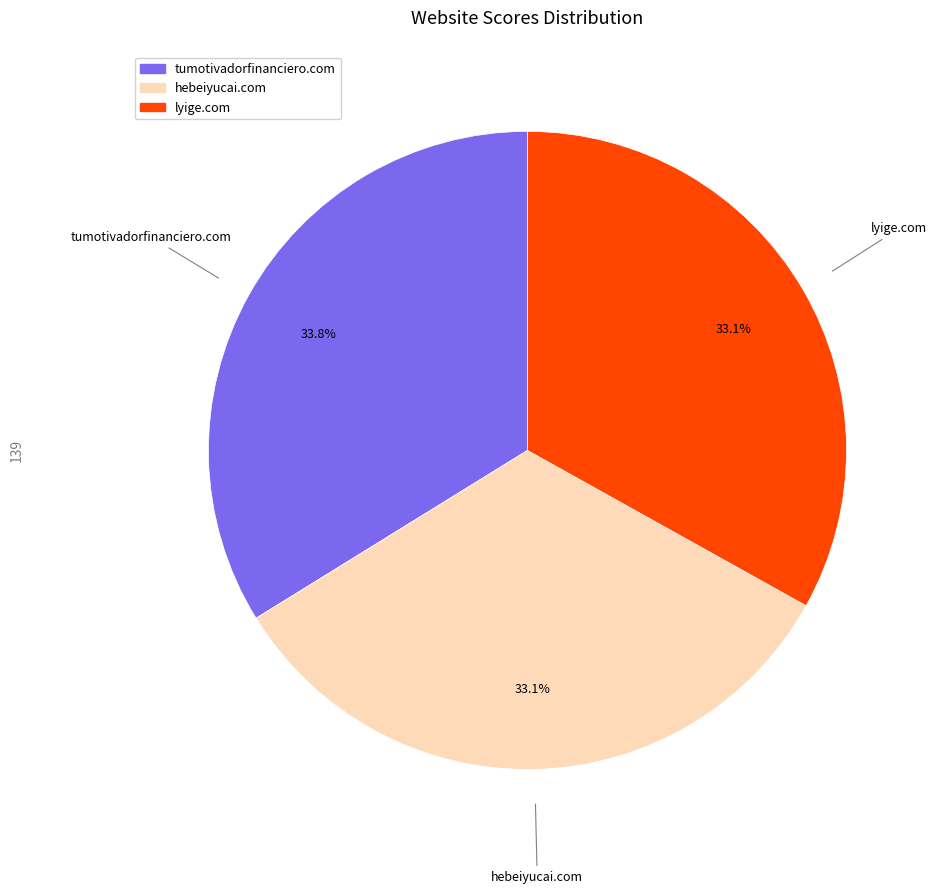

Which slice is the largest?

tumotivadorfinanciero.com